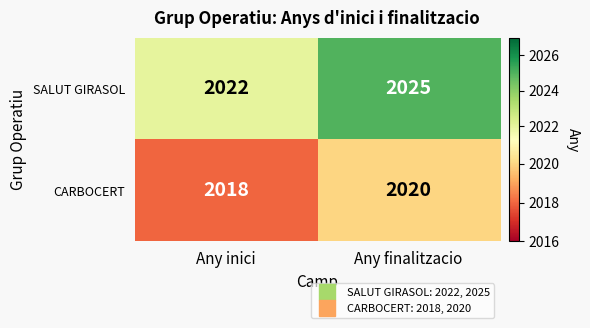

At which category does the chart reach its peak across all series?

Any finalitzacio